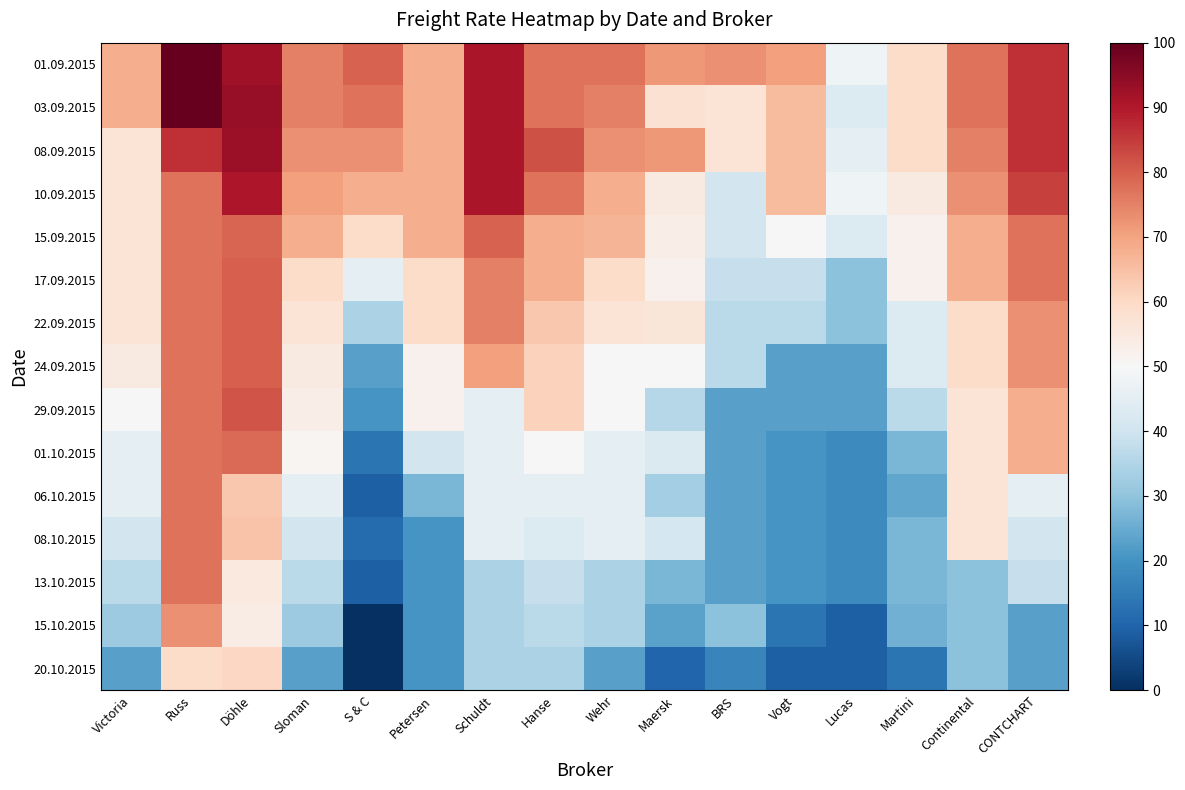

At which category is the sum across all series the highest?

Russ